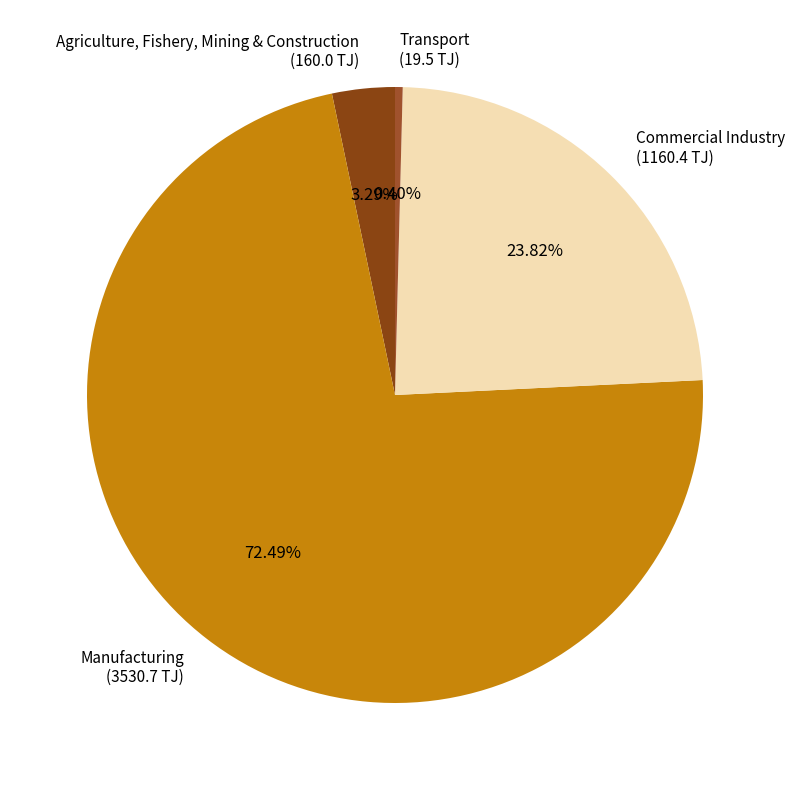

Does Transport account for over 50% of the chart?

No